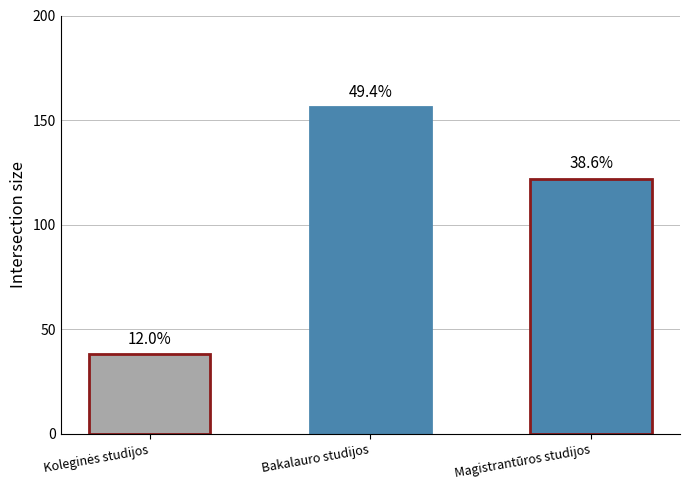

Rank the categories by value from highest to lowest.

Bakalauro studijos, Magistrantūros studijos, Koleginės studijos